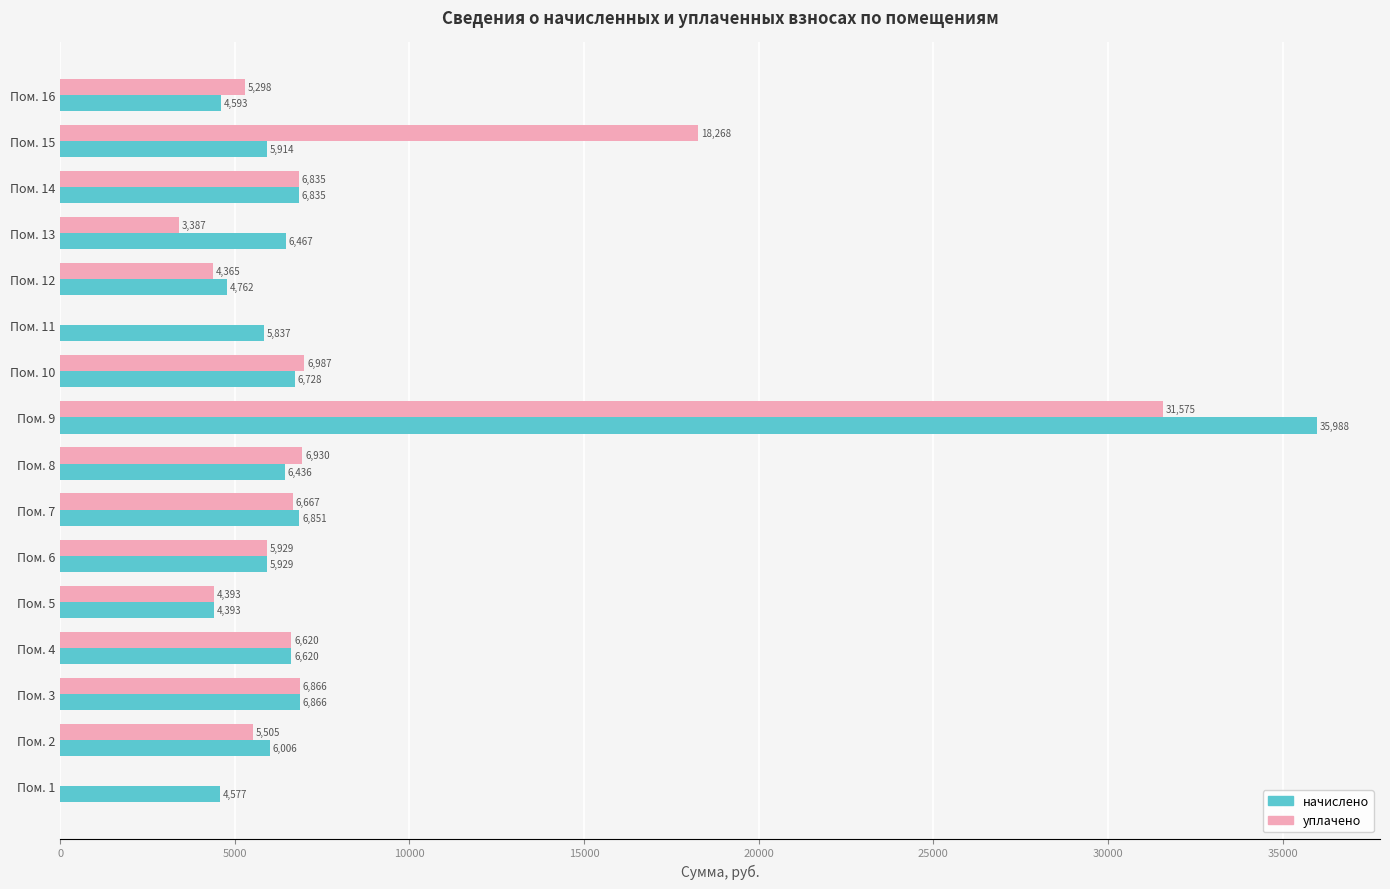

At which label is уплачено closest to 15787?

Пом. 15